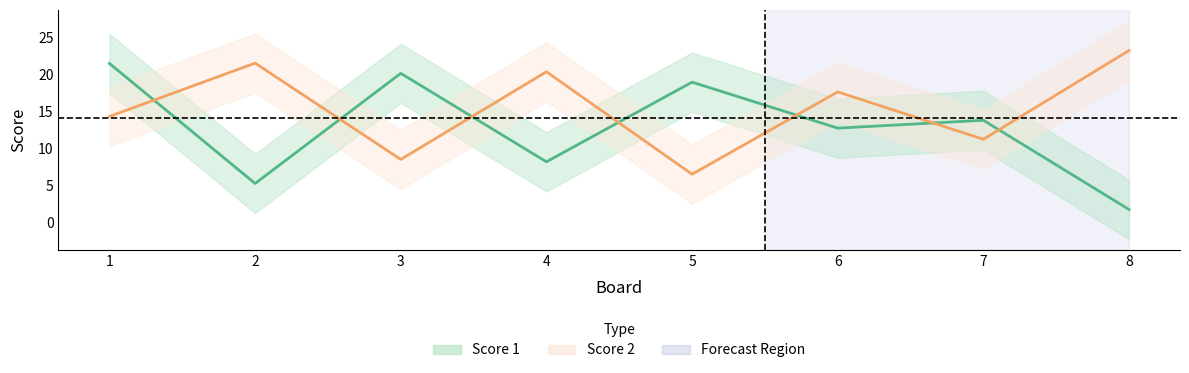

Reading left to right, what are all the values shown in this chart?

Score 1: 21.4	5.2	20.1	8.2	18.9	12.7	13.8	1.7
Score 2: 14.3	21.5	8.5	20.3	6.5	17.6	11.2	23.2